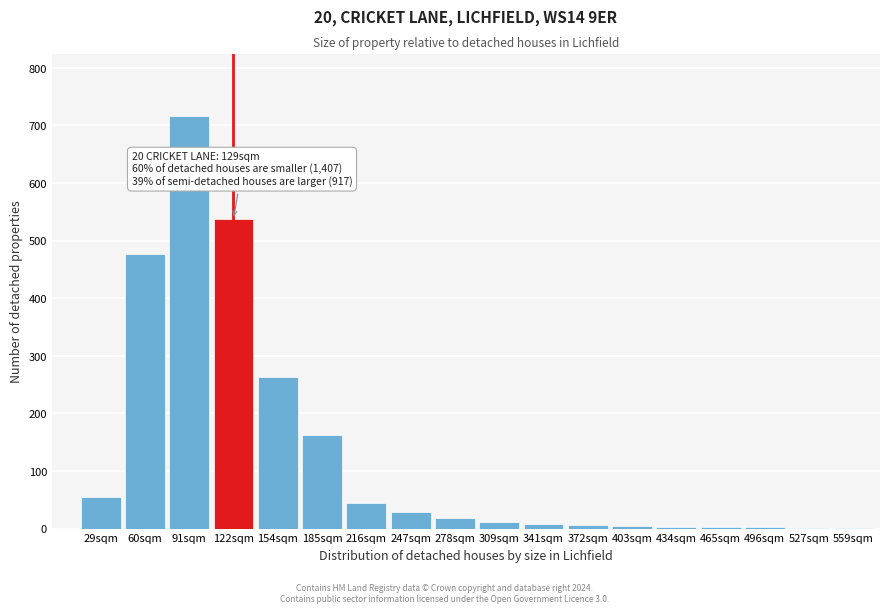

What is the sum of all values?

2343